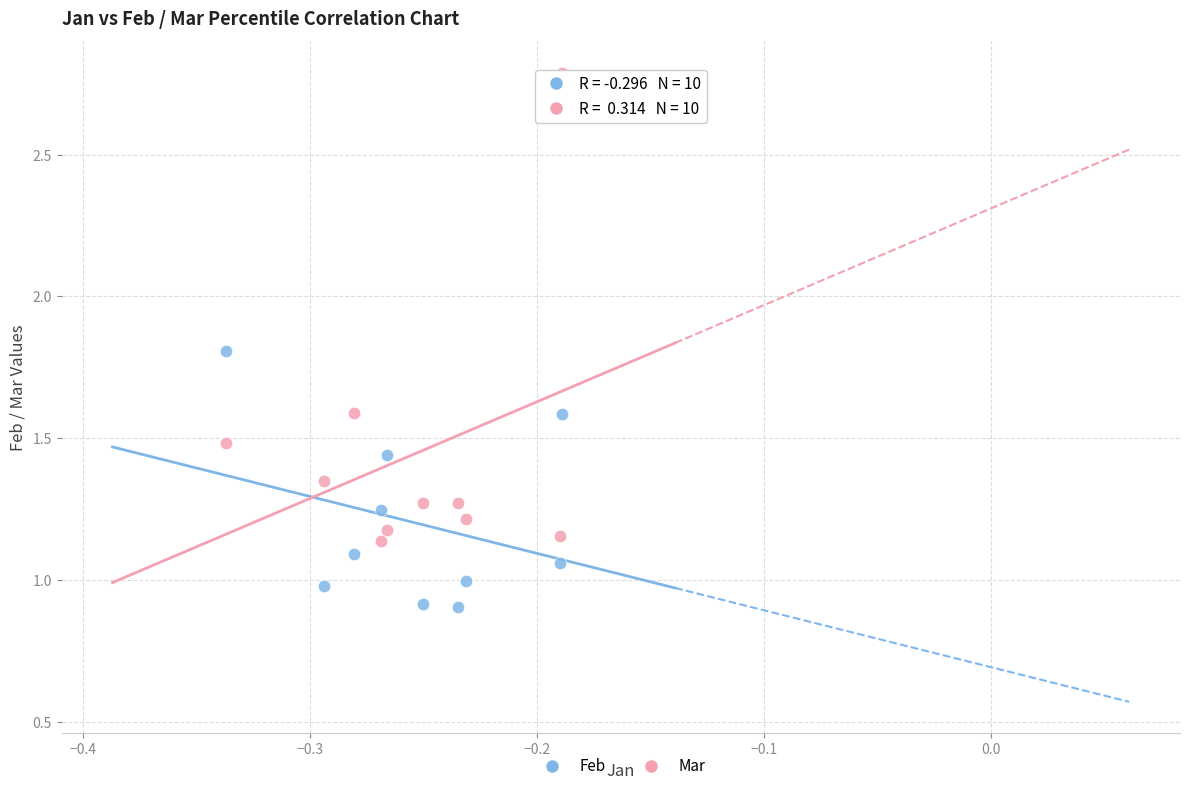

Which series contains the lowest Y value?

Feb